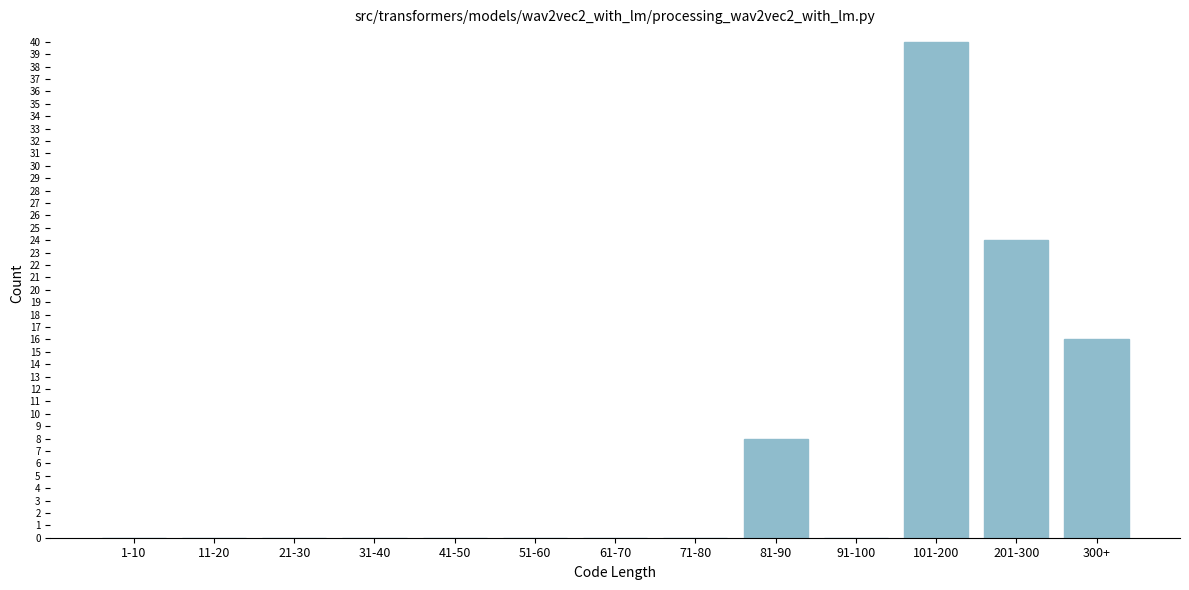

Reading right to left, extract all data points from this chart.

300+=16	201-300=24	101-200=40	91-100=0	81-90=8	71-80=0	61-70=0	51-60=0	41-50=0	31-40=0	21-30=0	11-20=0	1-10=0